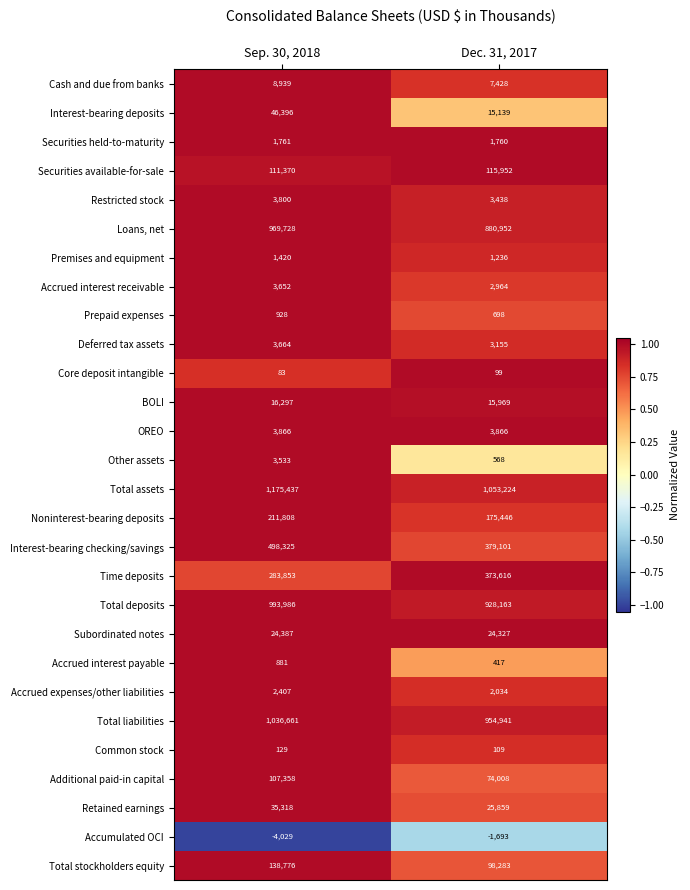

List the labels in order of Accrued interest payable value, largest first.

Sep. 30, 2018, Dec. 31, 2017